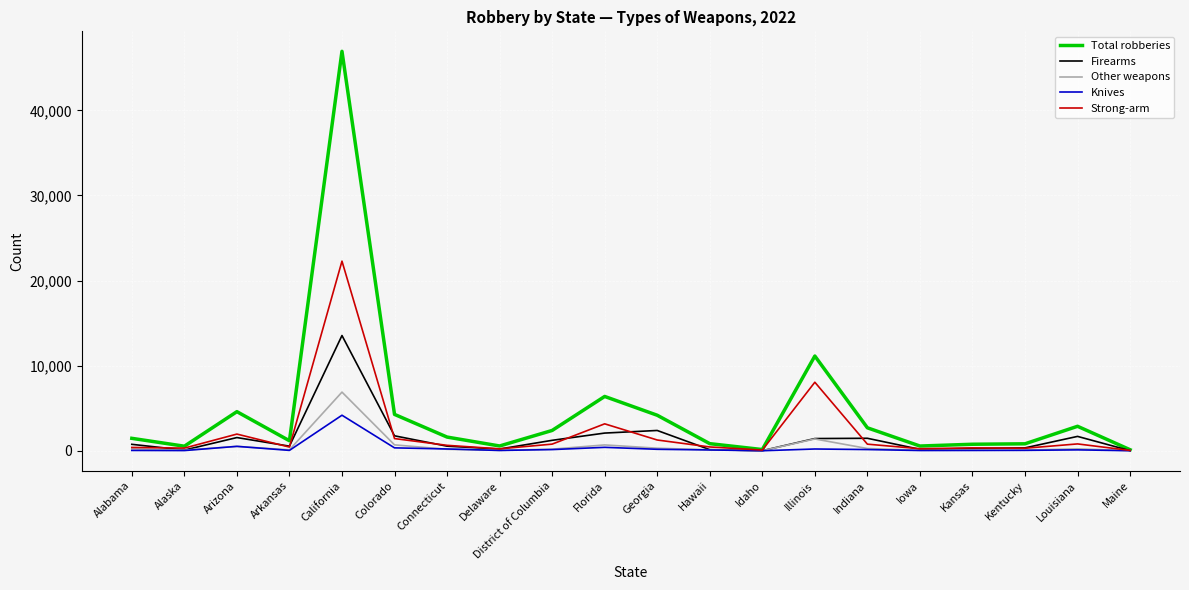

Which series has the largest total across all categories?

Total robberies